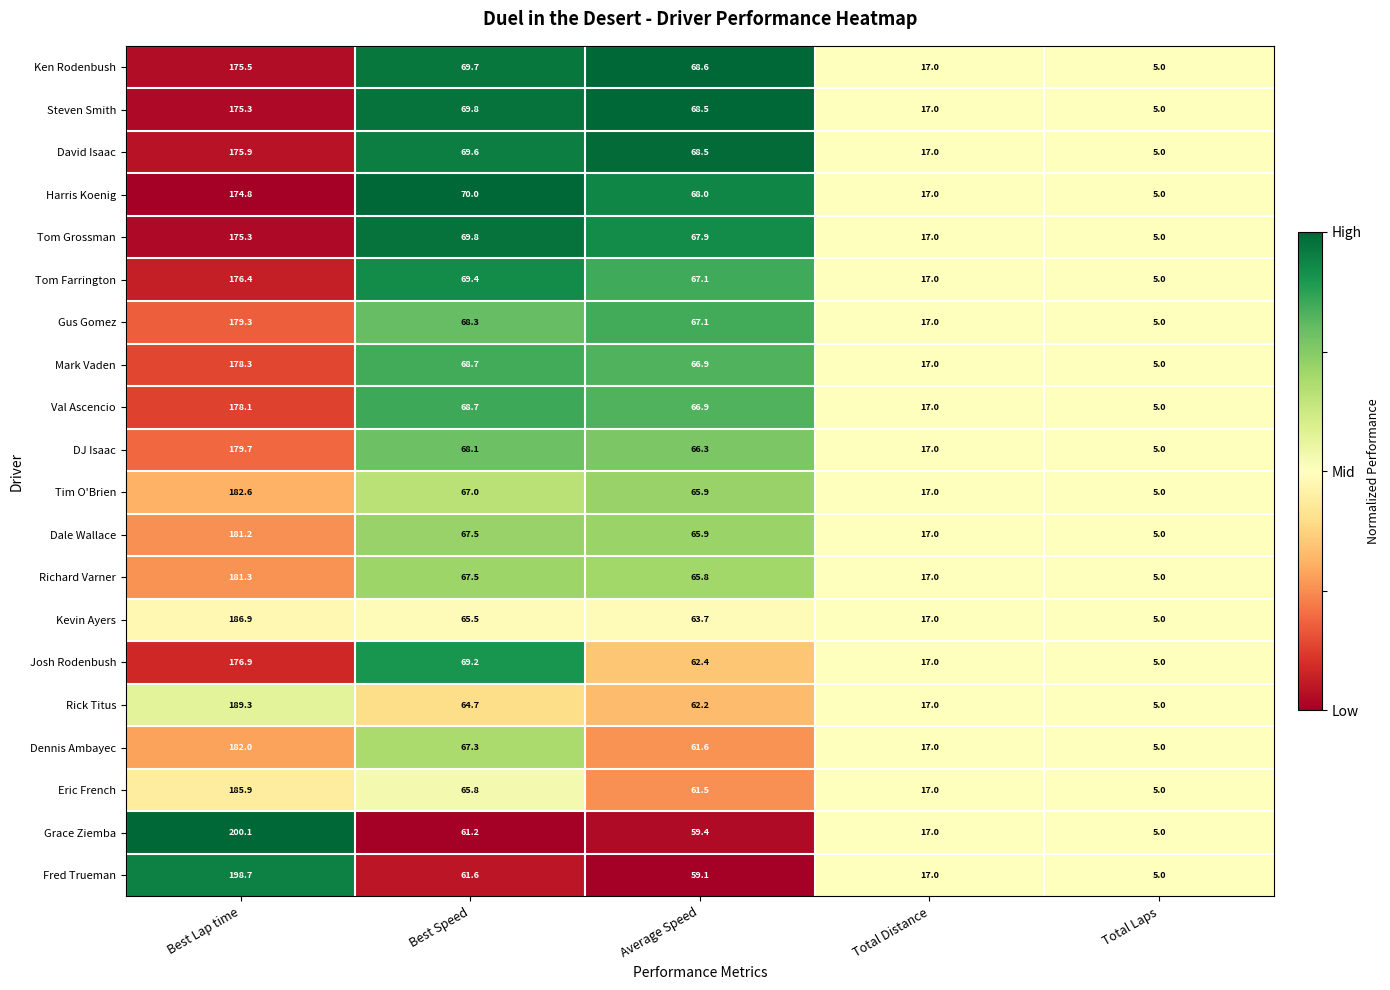

What is the maximum value shown in the chart?

200.1